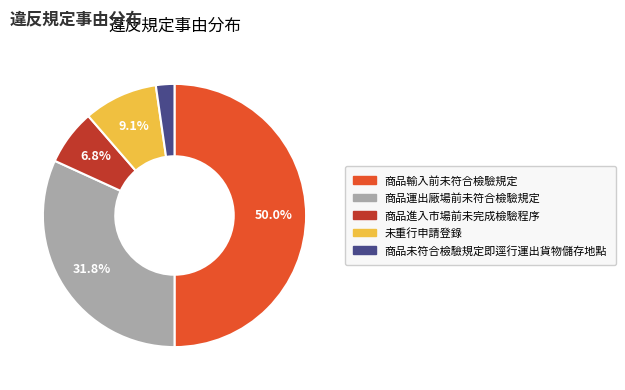

To the nearest percent, what is the difference between the largest and smallest slice percentages?

48%